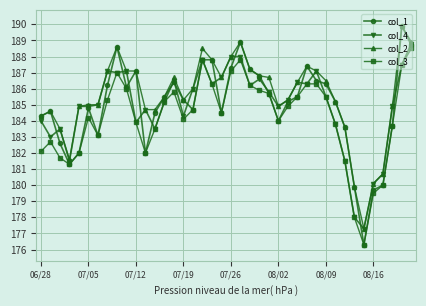

What is the value of the col_4 point at the 6th from the left?

184.9